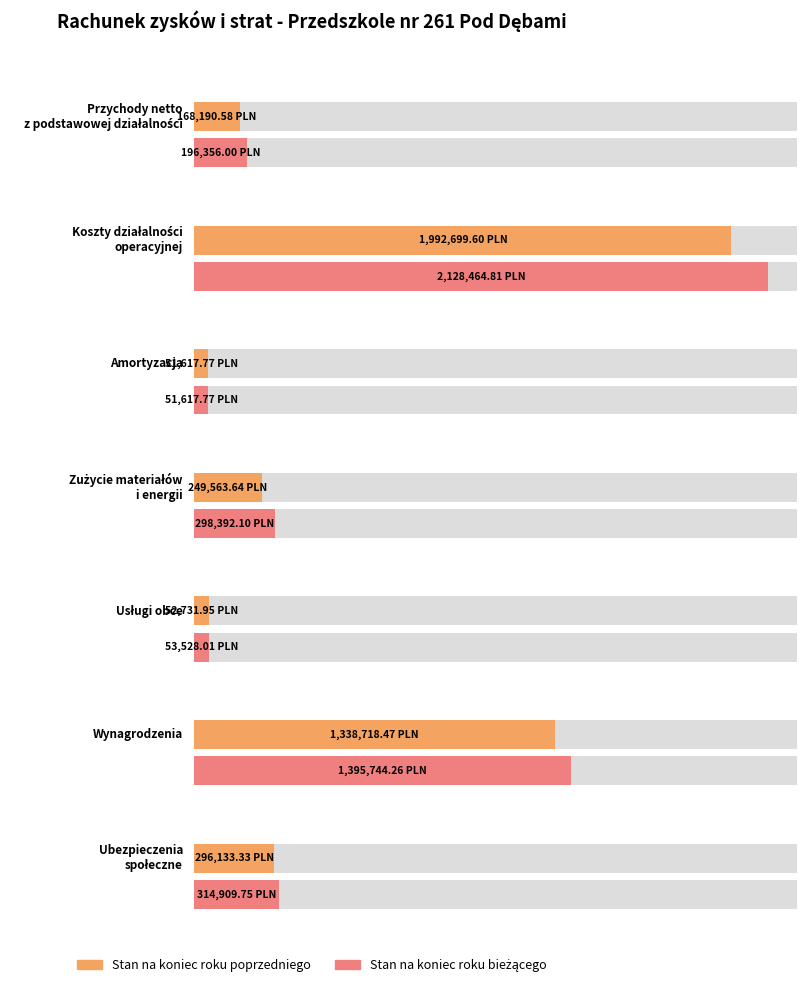

What is the maximum value for Stan na koniec roku bieżącego?

2128464.8